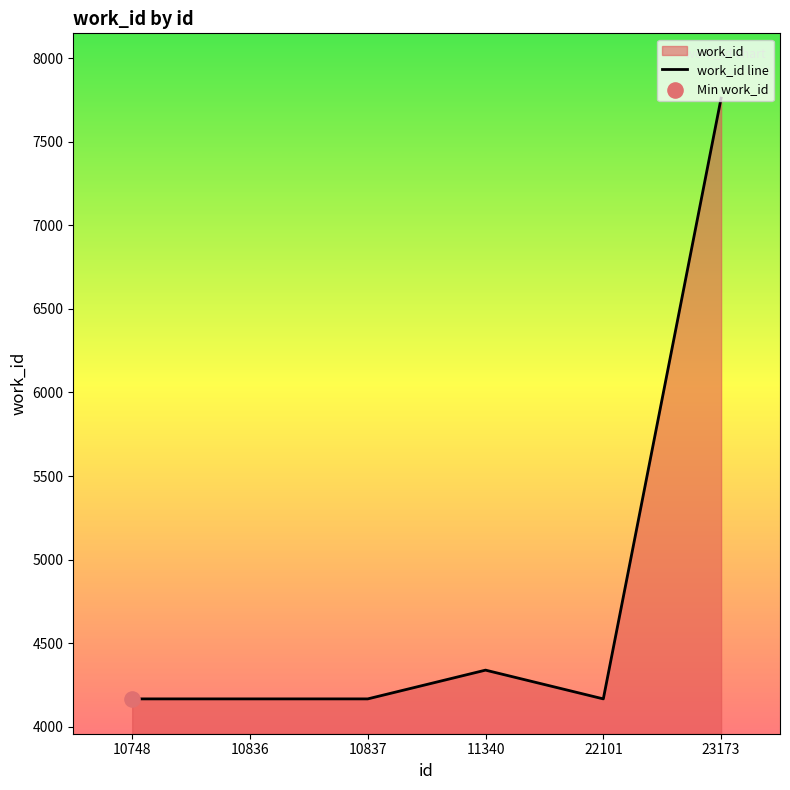

Approximately how many times larger is the value at 10837 compared to 11340?

1.0